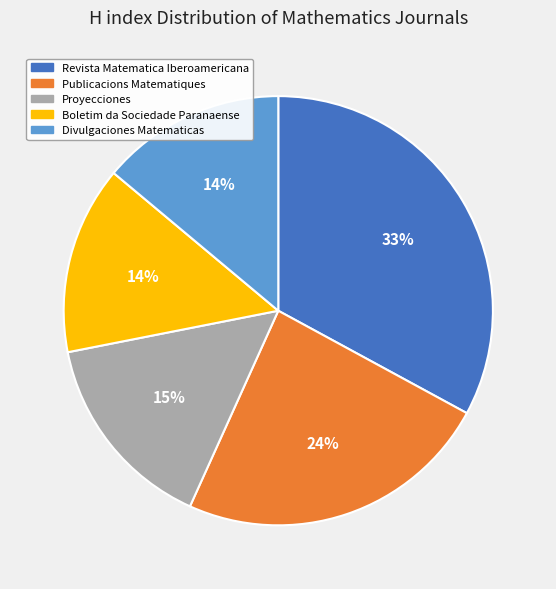

Combined, do Divulgaciones Matematicas and Boletim da Sociedade Paranaense account for over 50%?

No